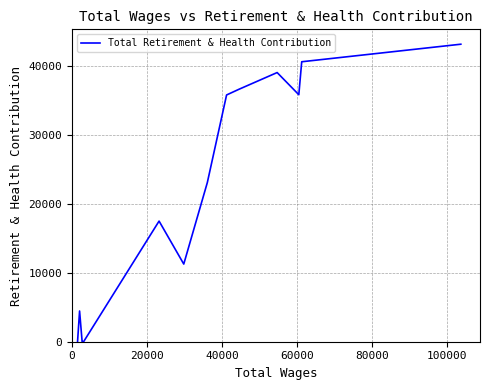

What is the difference between the maximum and minimum values?

43225